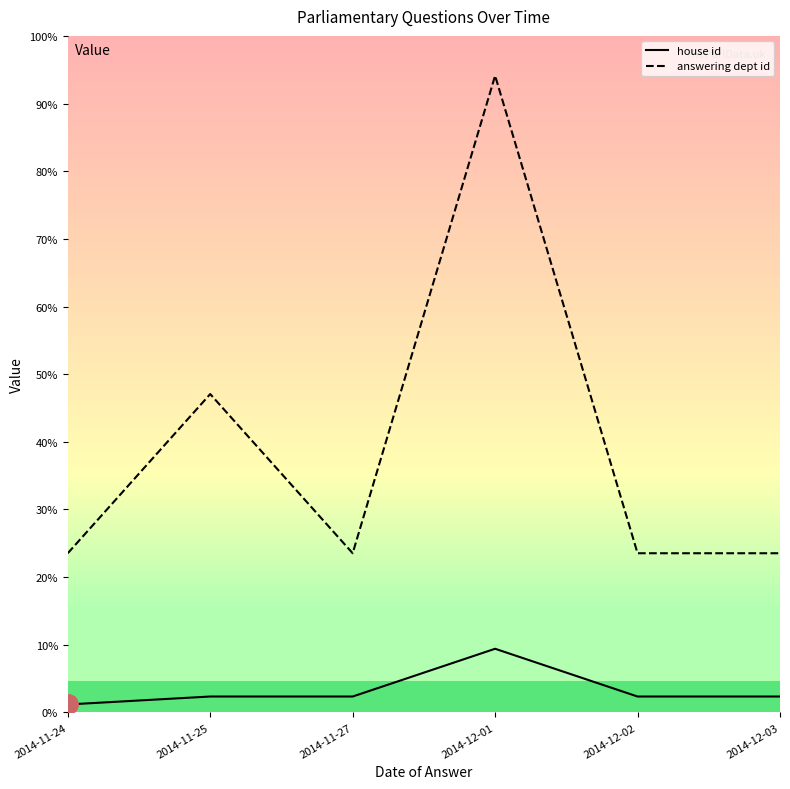

The value of house id at 2014-11-24 is 1. True or false?

True